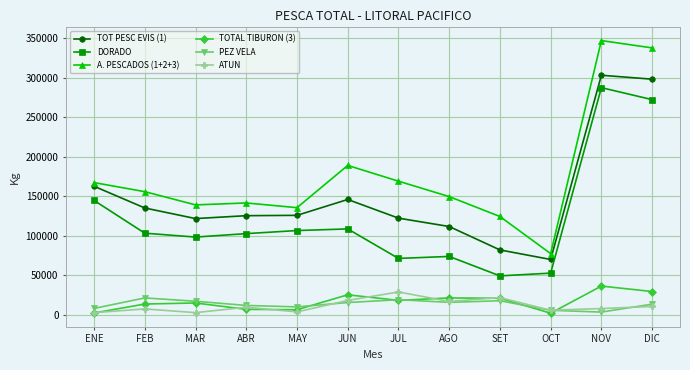

What is the average value of the PEZ VELA series?

13082